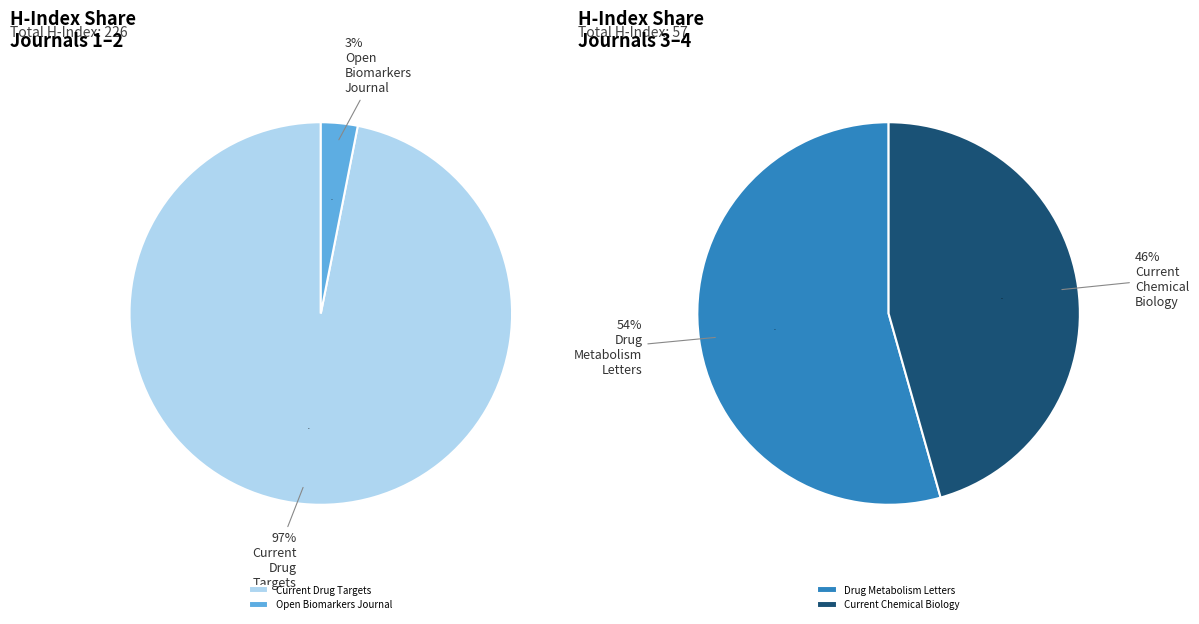

What percentage is NOT represented by Drug Metabolism Letters?

89.0%